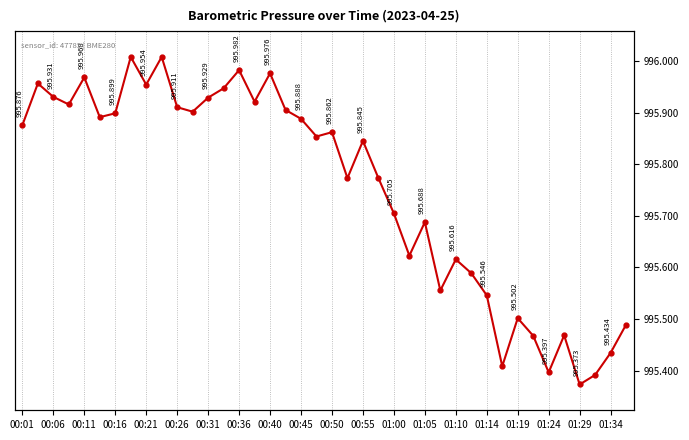

Does the chart display data point markers on the line(s)?

Yes